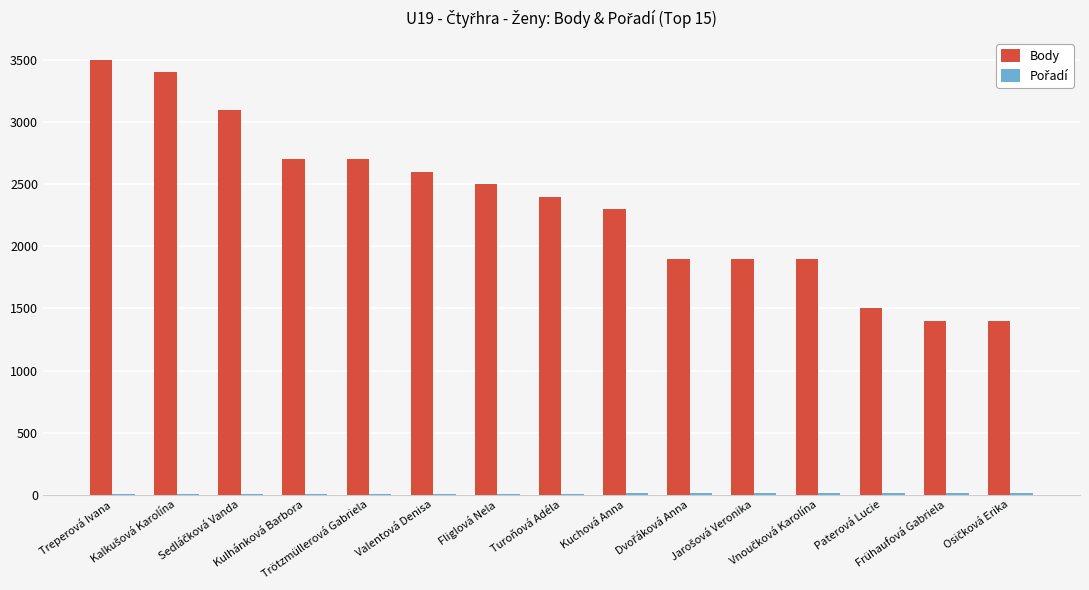

What is the maximum value for Body?

3500